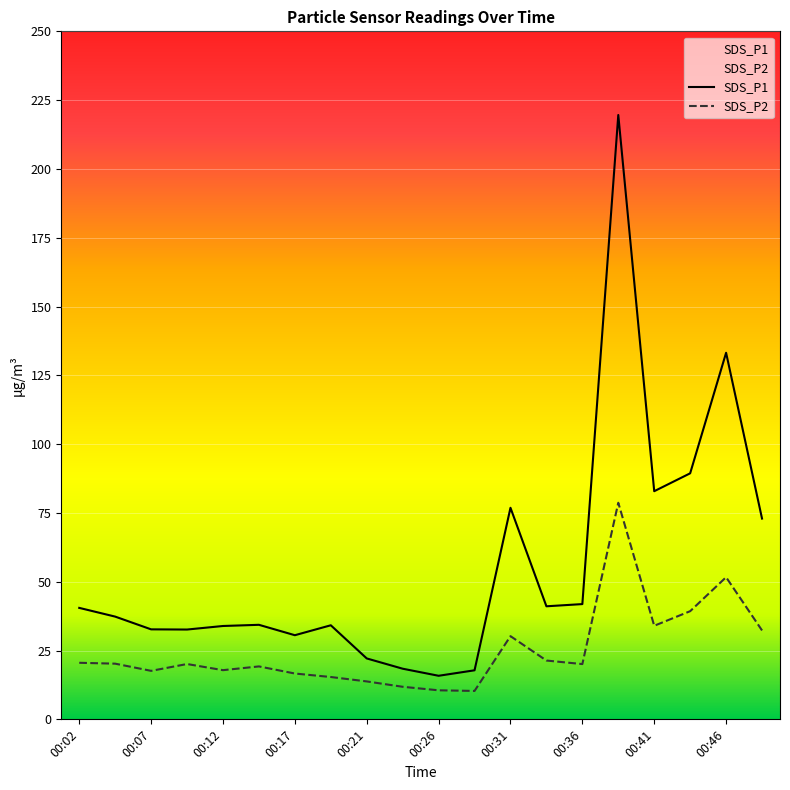

Which category has the lowest value in the SDS_P2 series?

00:29